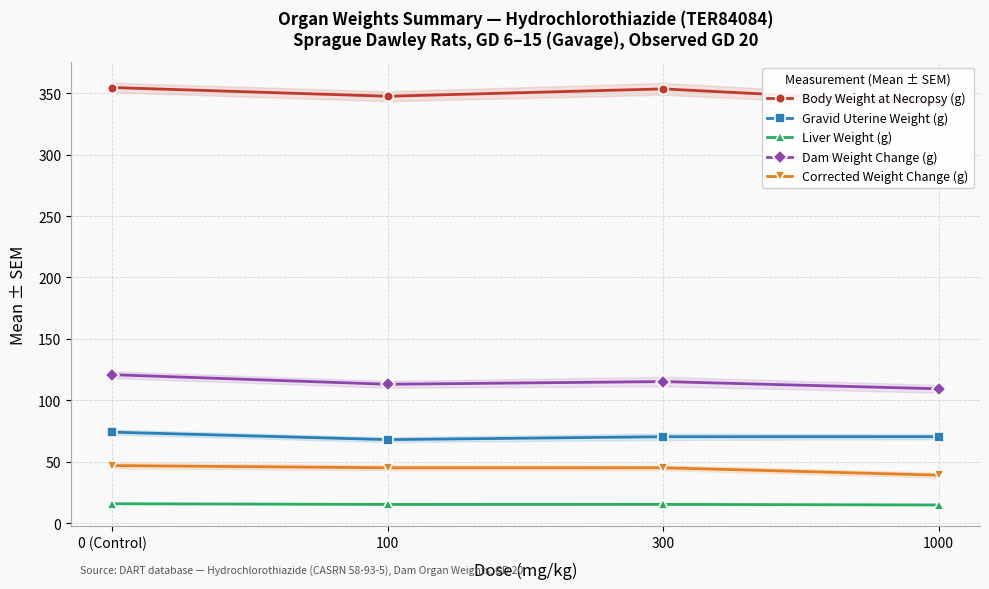

Reading left to right, extract all data points from this chart.

Body Weight at Necropsy (g): 354.6	347.5	353.5	342.1
Gravid Uterine Weight (g): 74.0	67.9	70.3	70.3
Liver Weight (g): 15.7	15.2	15.2	14.7
Dam Weight Change (g): 120.8	113.0	115.2	109.3
Corrected Weight Change (g): 46.8	45.0	45.0	39.0